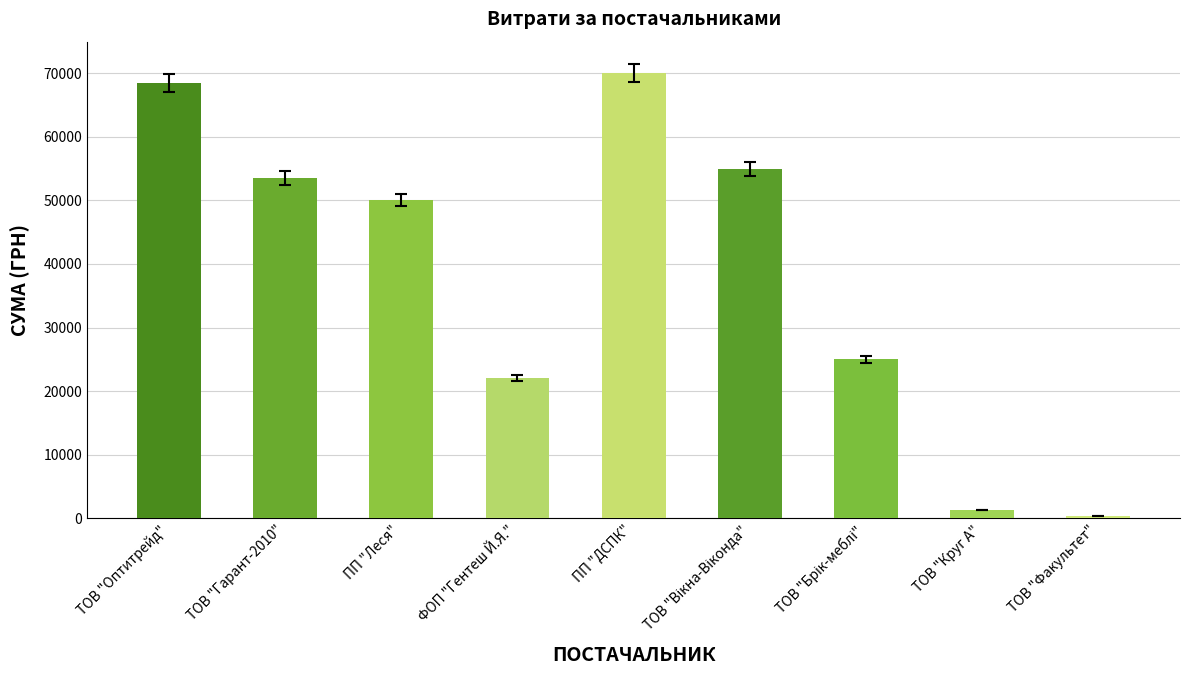

What is the difference between the values at ПП "ДСПК" and ТОВ "Оптитрейд"?

1506.3